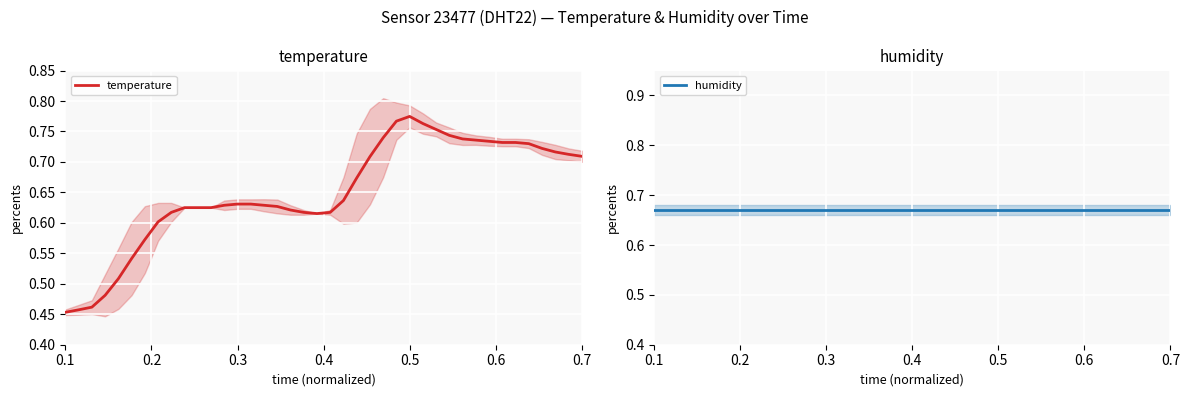

True or false: temperature has a value of 1.3 at 0.5.

False